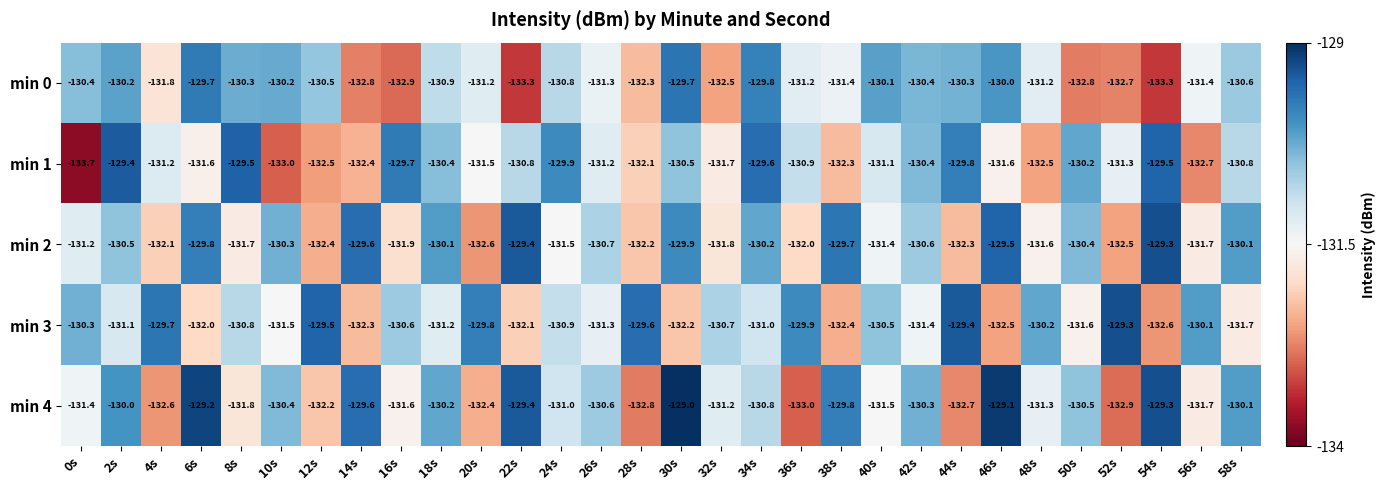

Rank the categories by min 4 value from lowest to highest.

36s, 52s, 28s, 44s, 4s, 20s, 12s, 8s, 56s, 16s, 40s, 0s, 48s, 32s, 24s, 34s, 26s, 50s, 10s, 42s, 18s, 58s, 2s, 38s, 14s, 22s, 54s, 6s, 46s, 30s